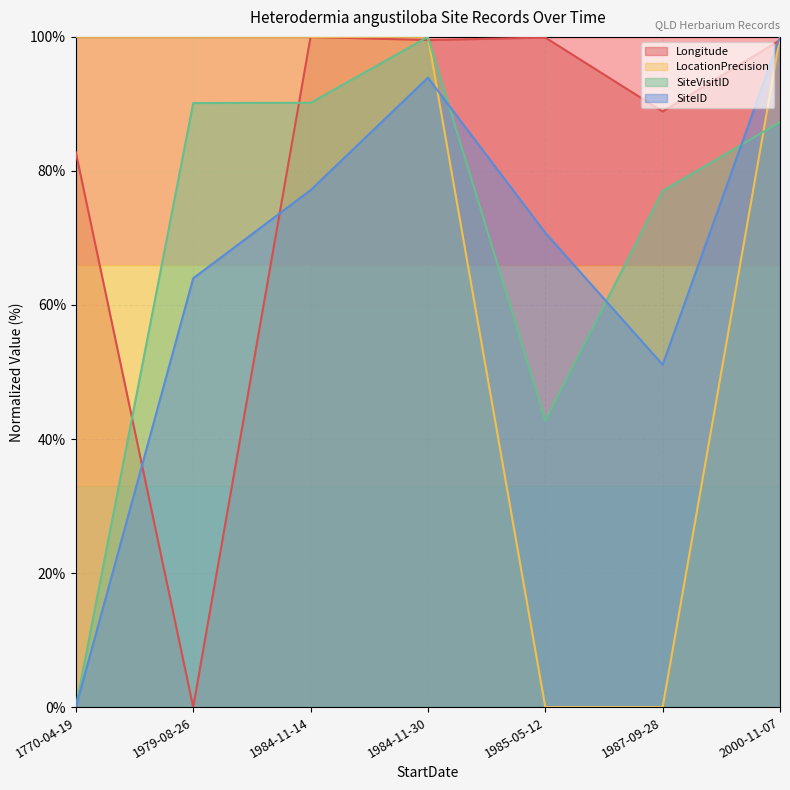

What is the maximum value for Longitude?

100.0